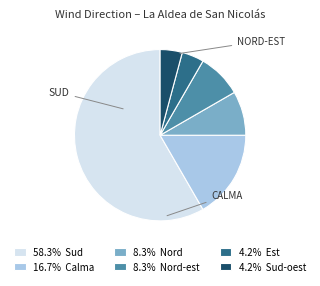

Does any single category account for the majority?

Yes